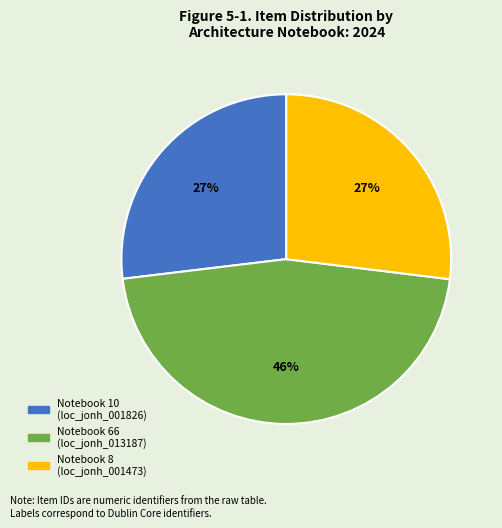

How many segments does this pie chart have?

3